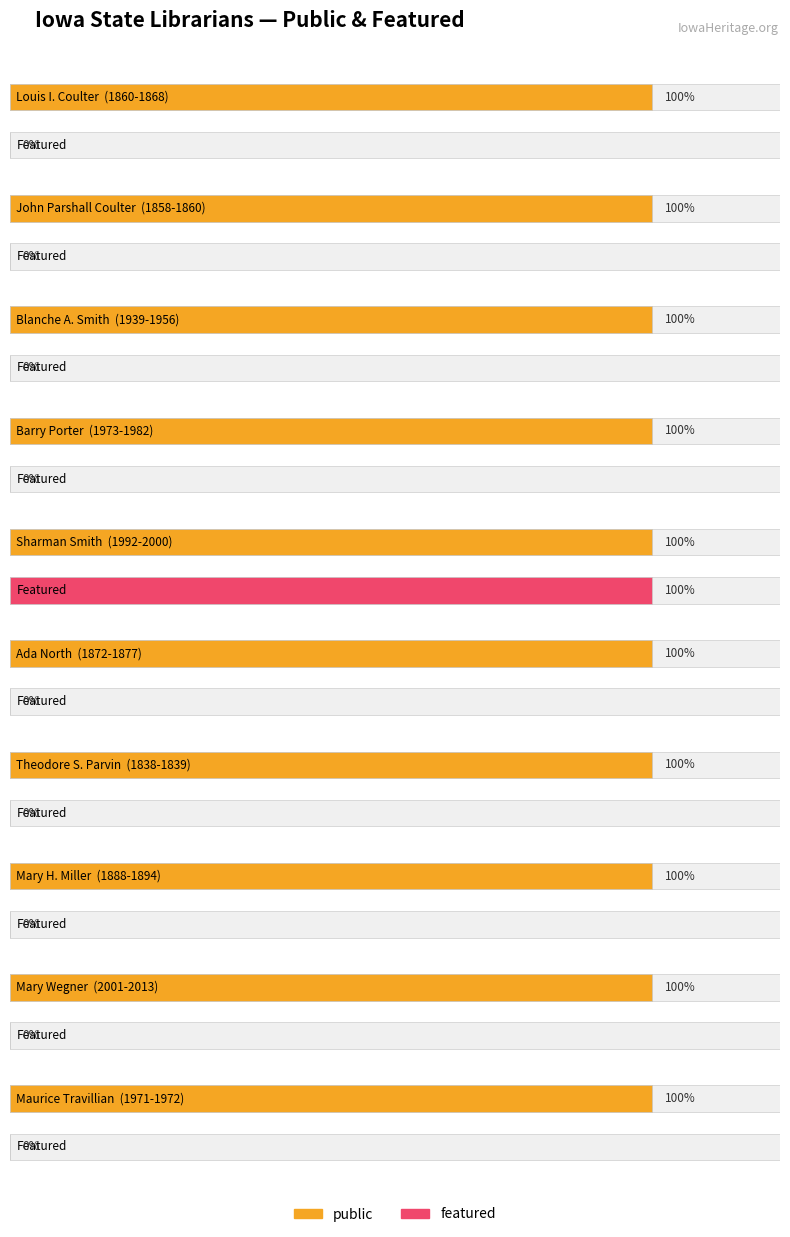

List the labels in order of public value, largest first.

Louis I. Coulter, John Parshall Coulter, Blanche A. Smith, Barry Porter, Sharman Smith, Ada North, Theodore S. Parvin, Mary H. Miller, Mary Wegner, Maurice Travillian